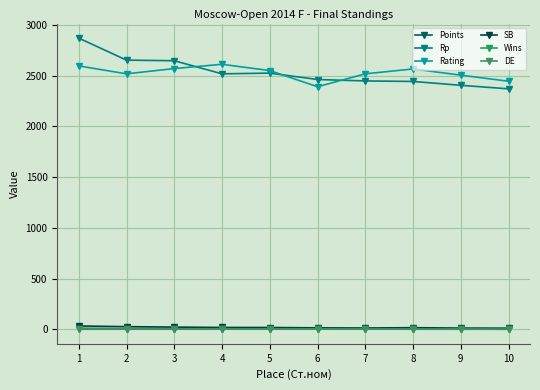

Where does the Points series first go above 4?

1